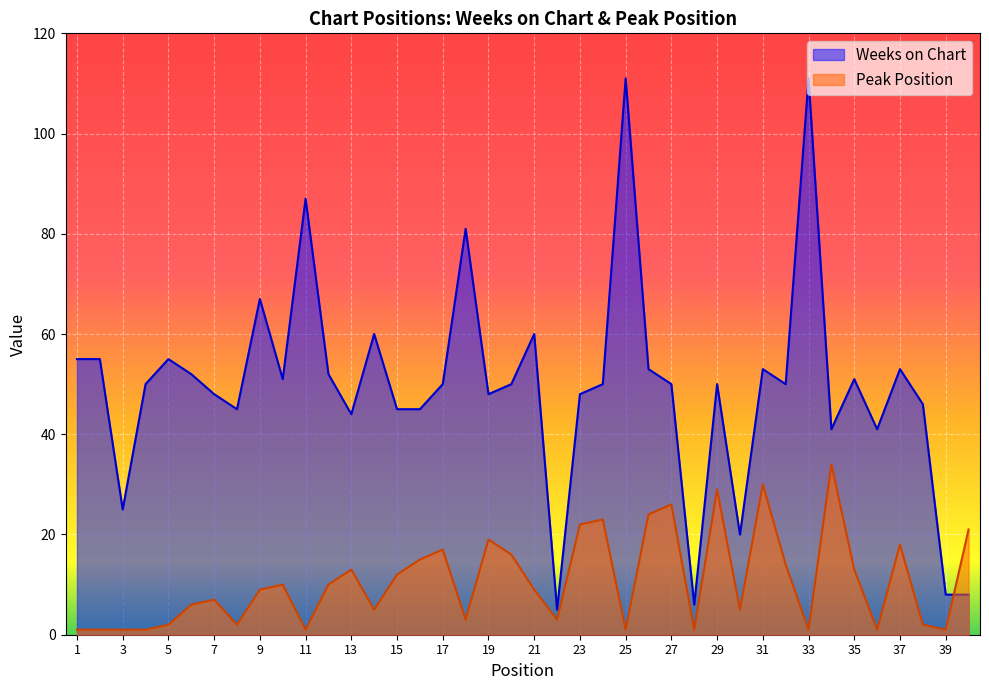

Where is the first local maximum for Peak Position?

7